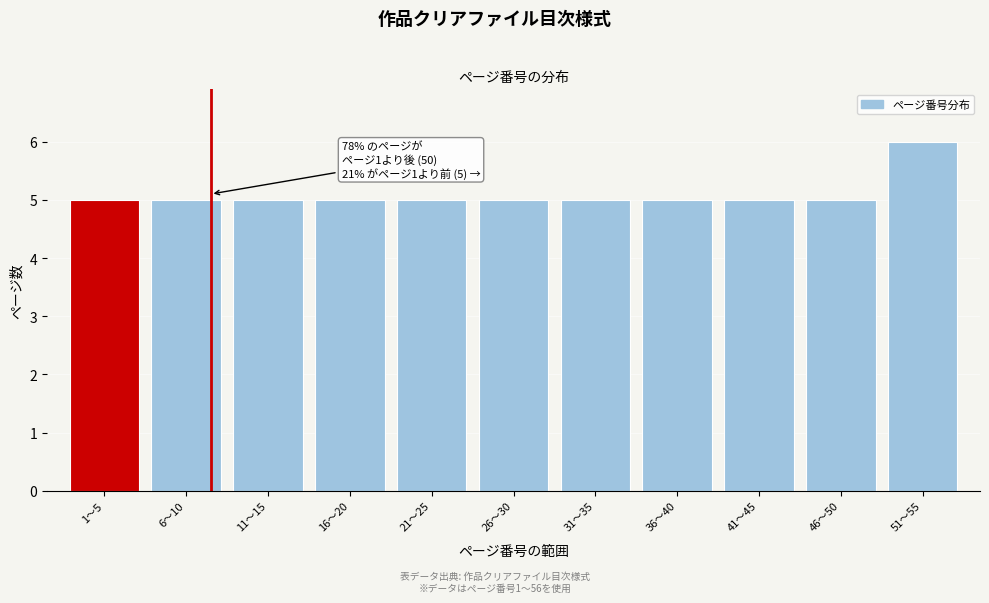

Reading right to left, transcribe all the data shown in this chart.

51〜55=6	46〜50=5	41〜45=5	36〜40=5	31〜35=5	26〜30=5	21〜25=5	16〜20=5	11〜15=5	6〜10=5	1〜5=5